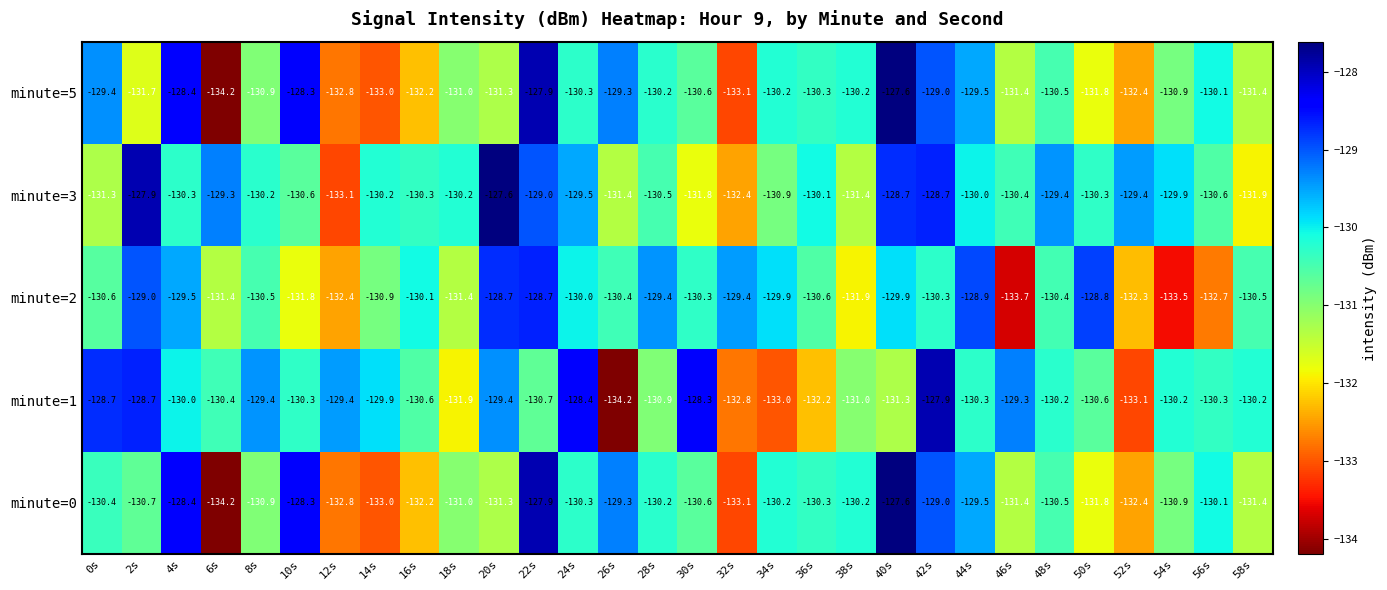

Read the minute=5 value at 48s.

-130.5